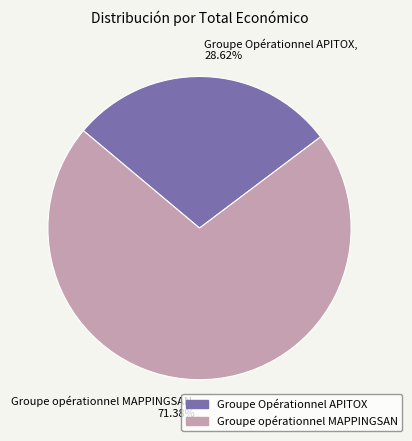

Rank the categories by value from lowest to highest.

Groupe Opérationnel APITOX, Groupe opérationnel MAPPINGSAN